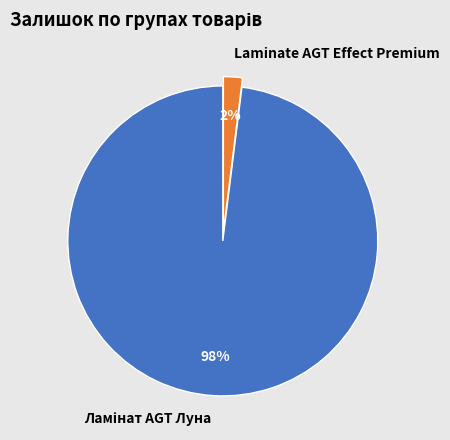

True or false: Laminate AGT Effect Premium accounts for 2% of the total.

True